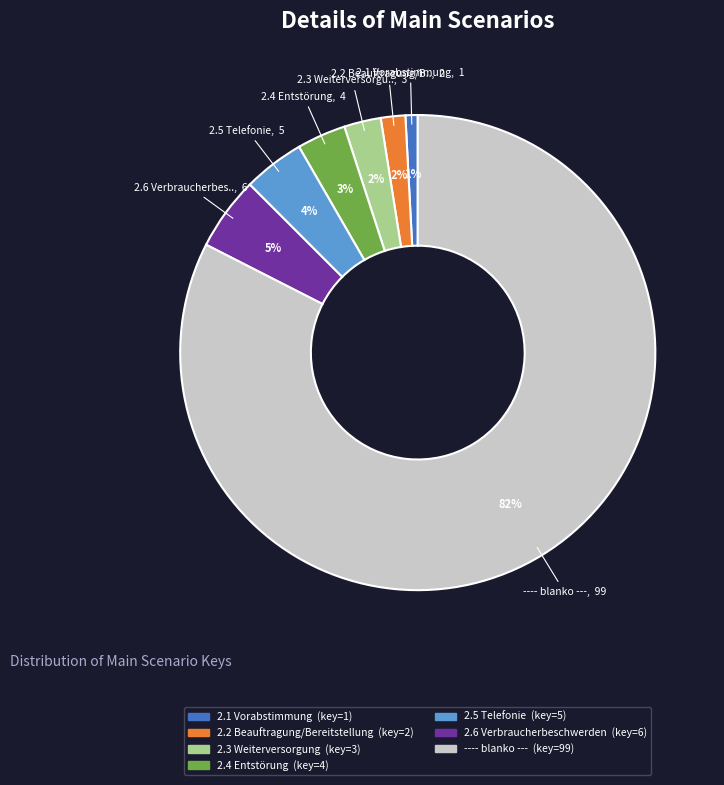

To the nearest percent, what is the difference between the largest and smallest slice percentages?

82%